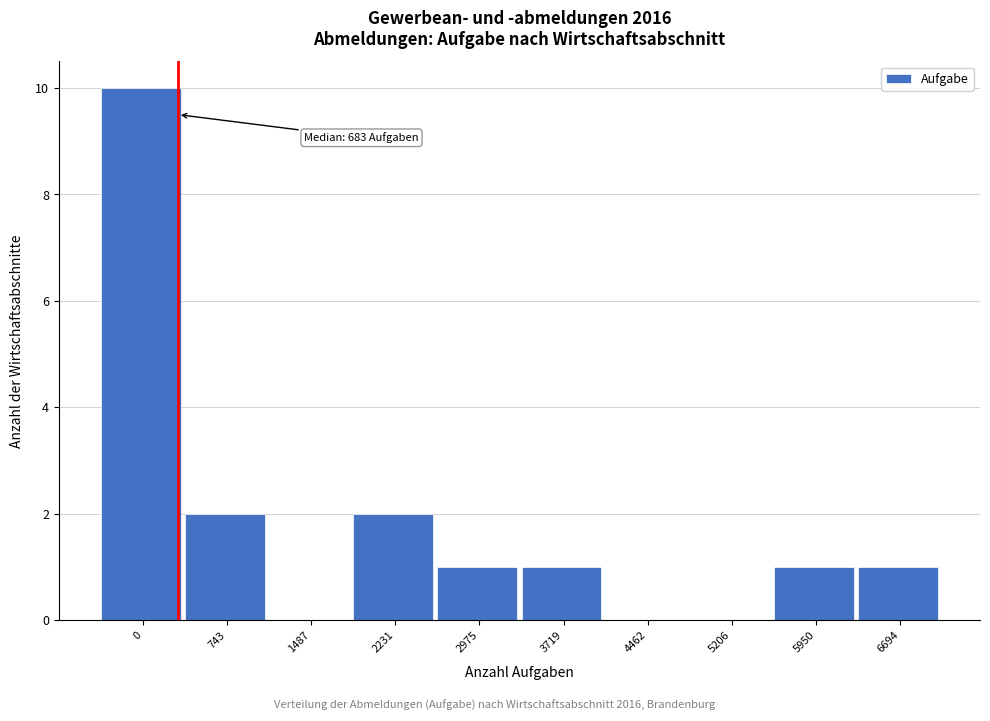

Reading left to right, extract all data points from this chart.

0=10	743=2	1487=0	2231=2	2975=1	3719=1	4462=0	5206=0	5950=1	6694=1